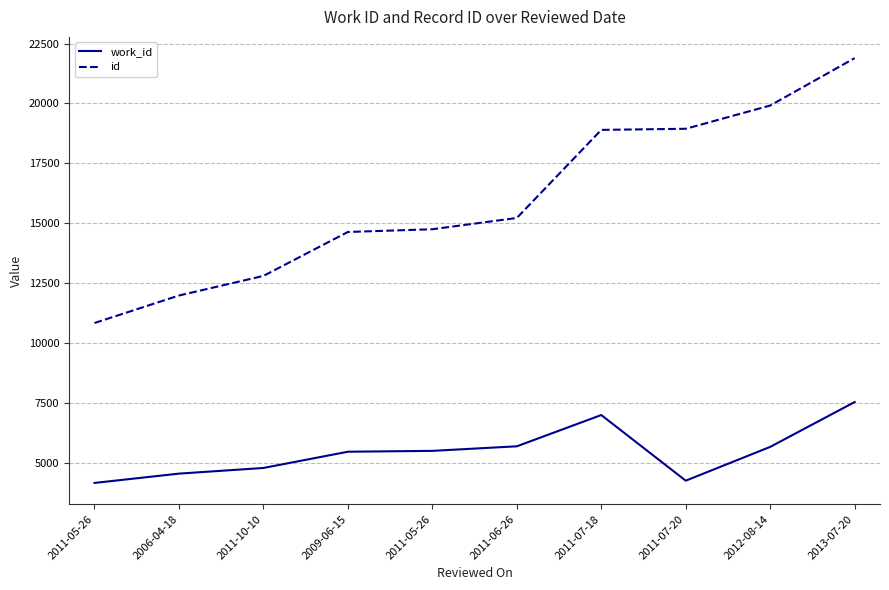

Does the chart display data point markers on the line(s)?

No